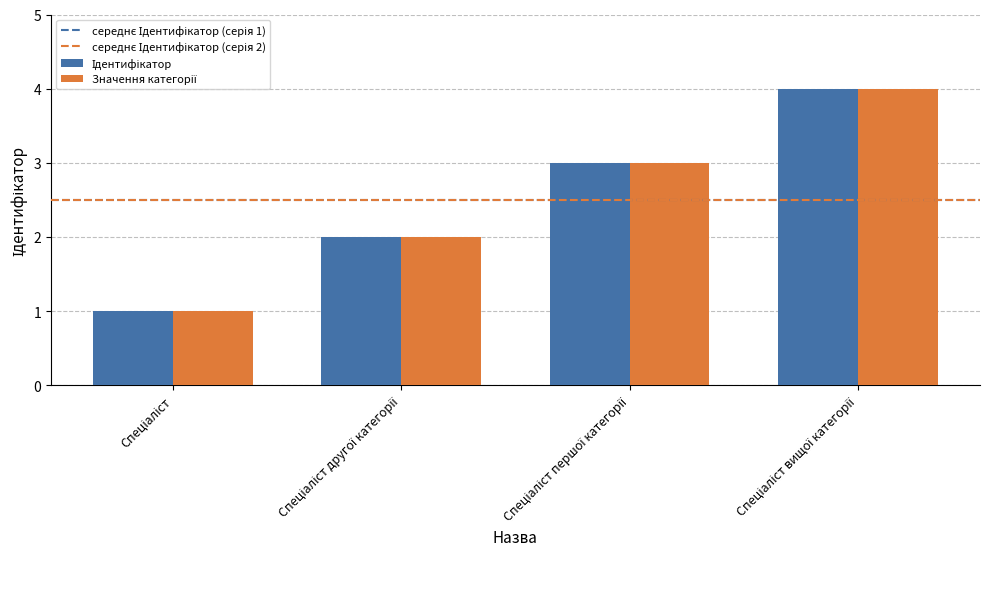

What is the greatest value displayed?

4